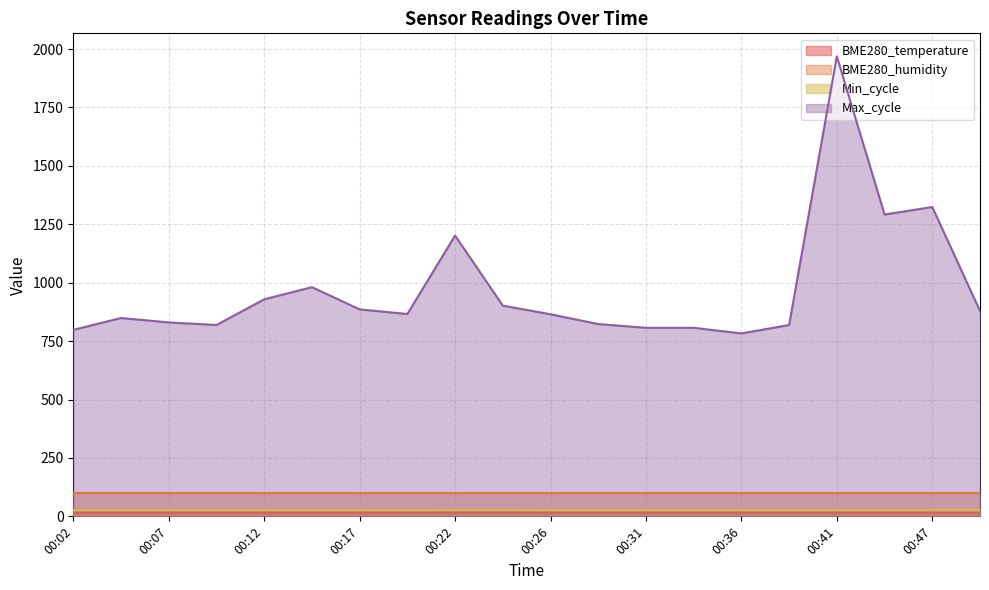

Rank the categories by BME280_temperature value from lowest to highest.

00:14, 00:12, 00:17, 00:04, 00:02, 00:07, 00:09, 00:47, 00:49, 00:44, 00:41, 00:19, 00:36, 00:34, 00:39, 00:31, 00:29, 00:26, 00:22, 00:24